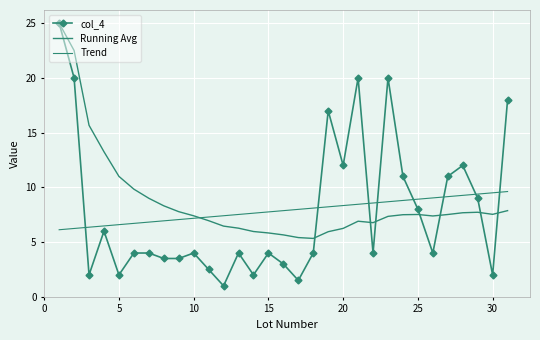

How many lines are shown in the chart?

3